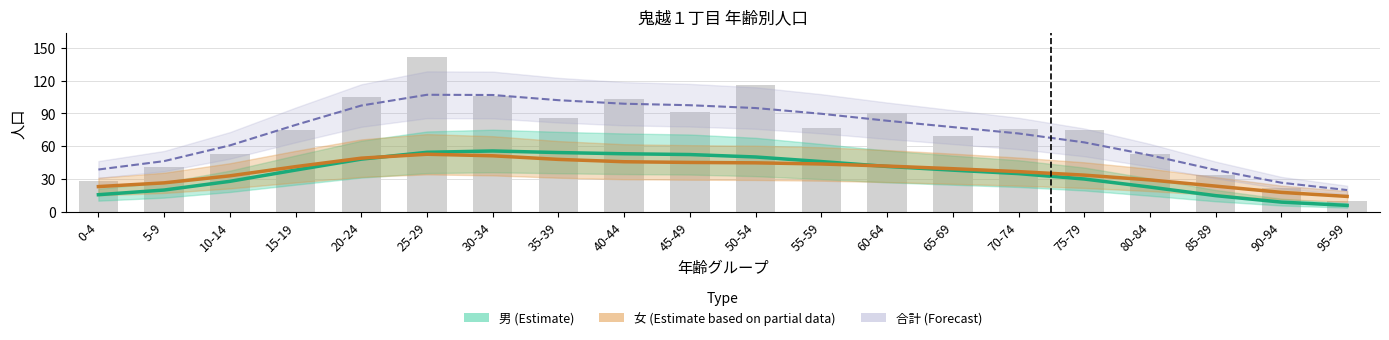

Which has a higher value, 60-64 or 45-49?

45-49